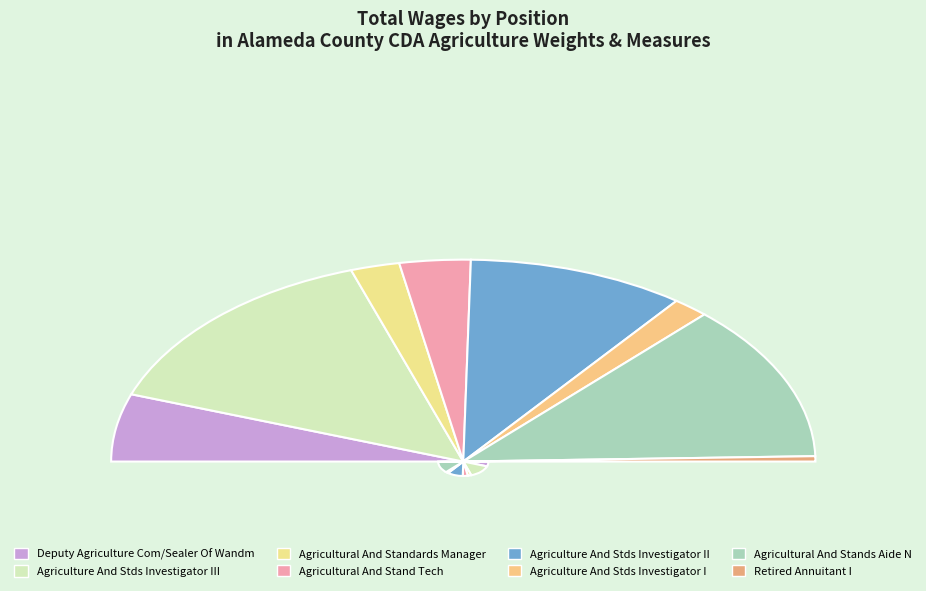

Which has a higher value, Deputy Agriculture Com/Sealer Of Wandm or Agriculture And Stds Investigator III?

Agriculture And Stds Investigator III